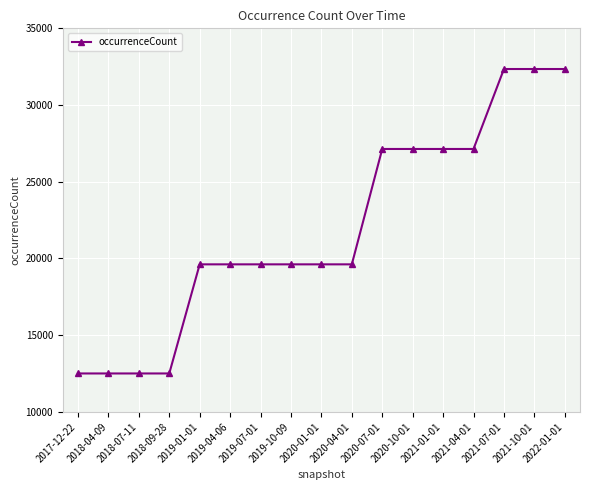

How many lines are shown in the chart?

1